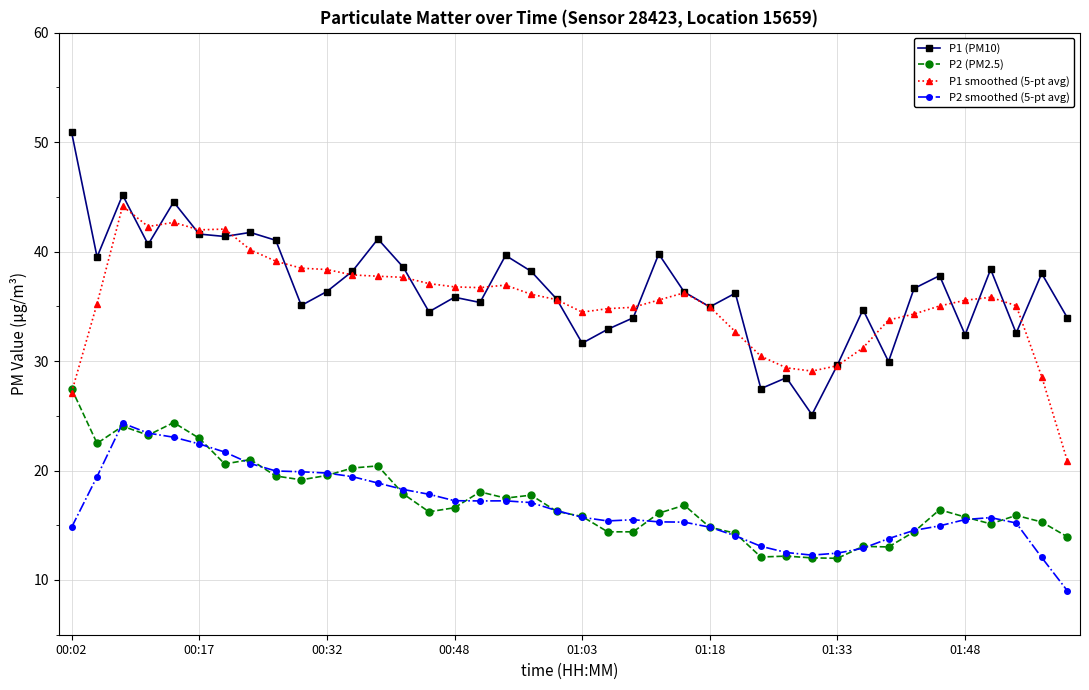

How many series are shown in this chart?

4